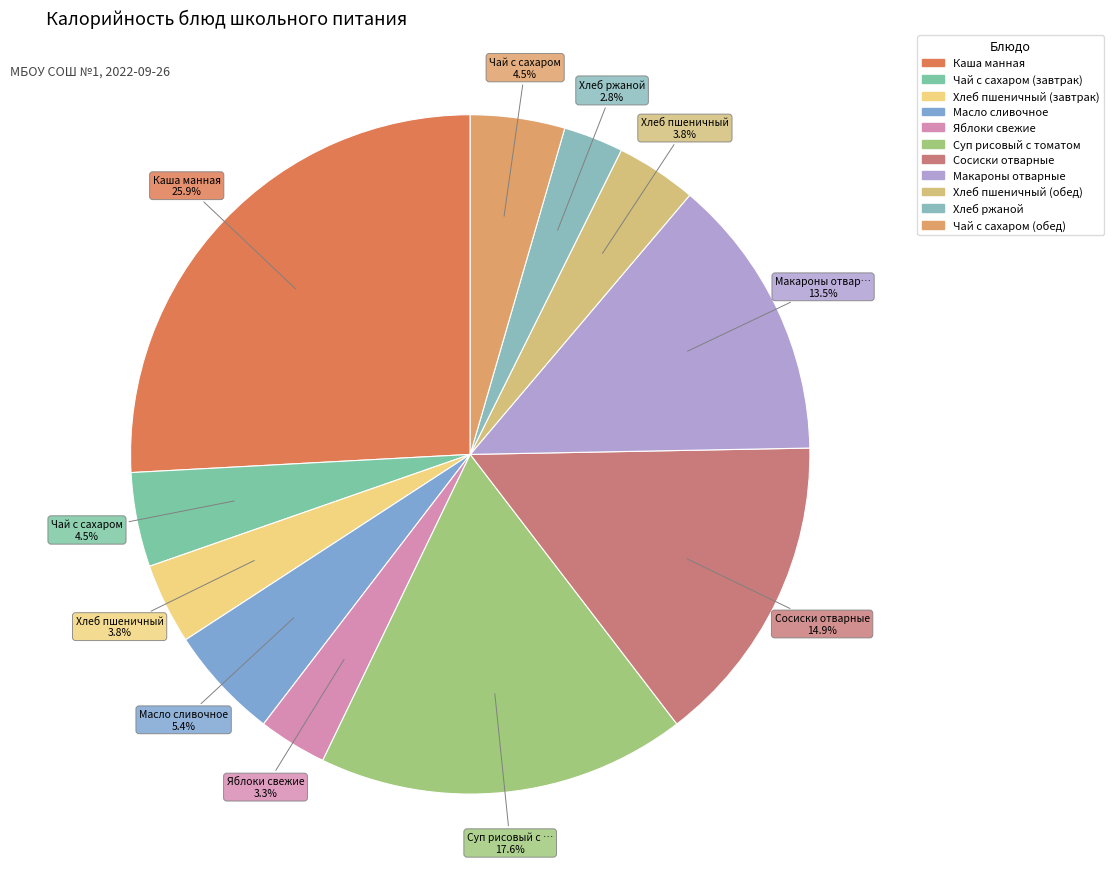

Count the number of slices in the pie.

11